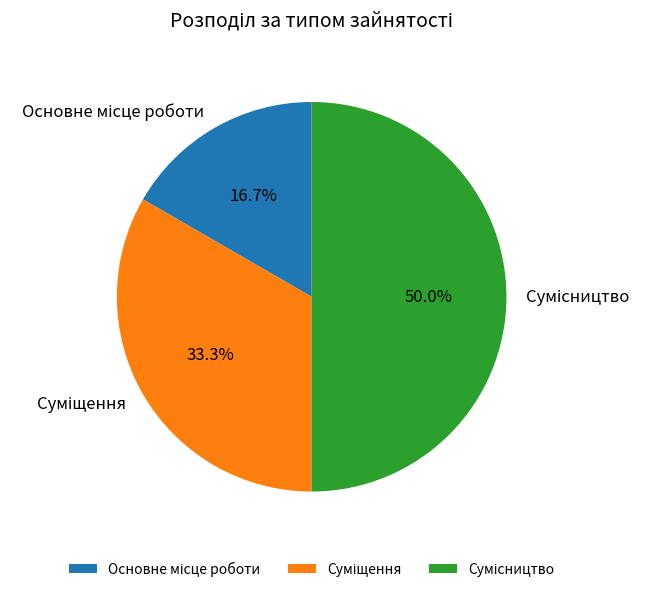

The Суміщення slice represents 40% of the pie. True or false?

False